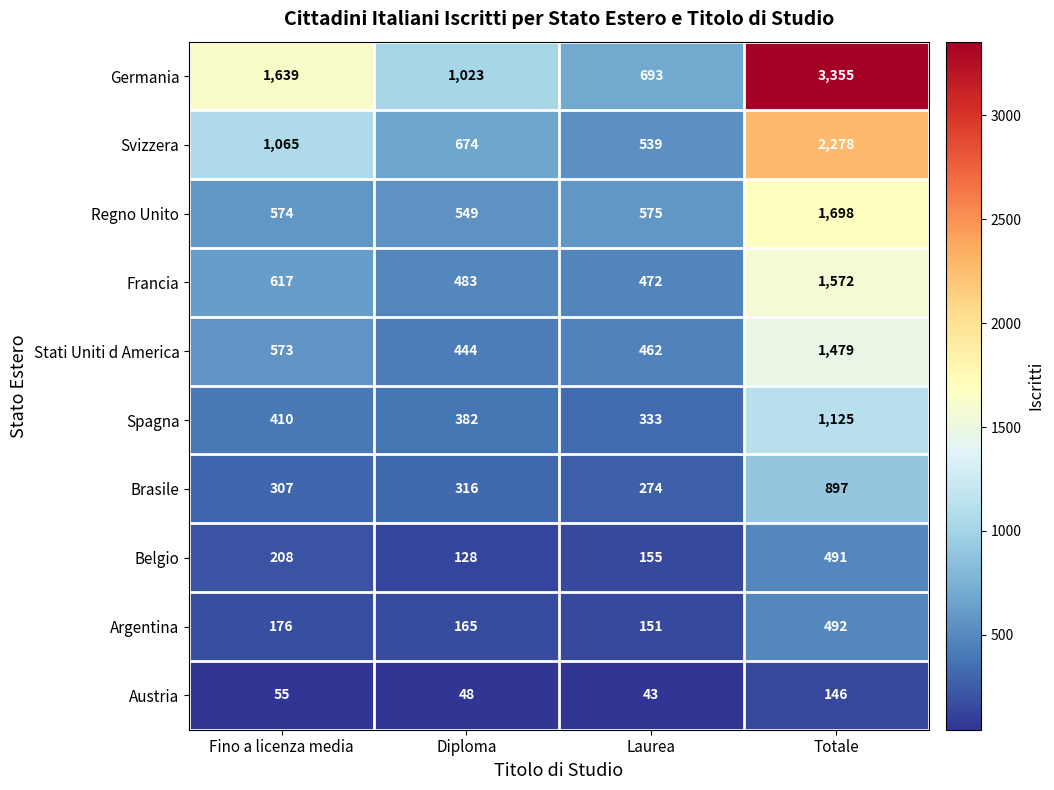

Rank the categories by Brasile value from highest to lowest.

Totale, Diploma, Fino a licenza media, Laurea